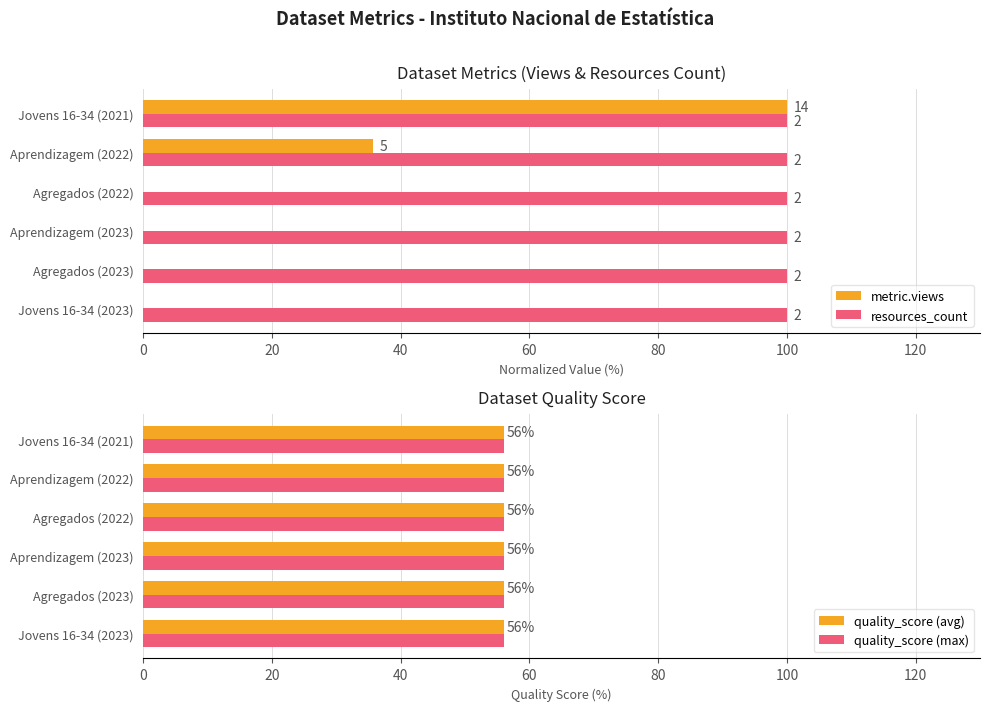

What is the total value across all series at 100?

101.0